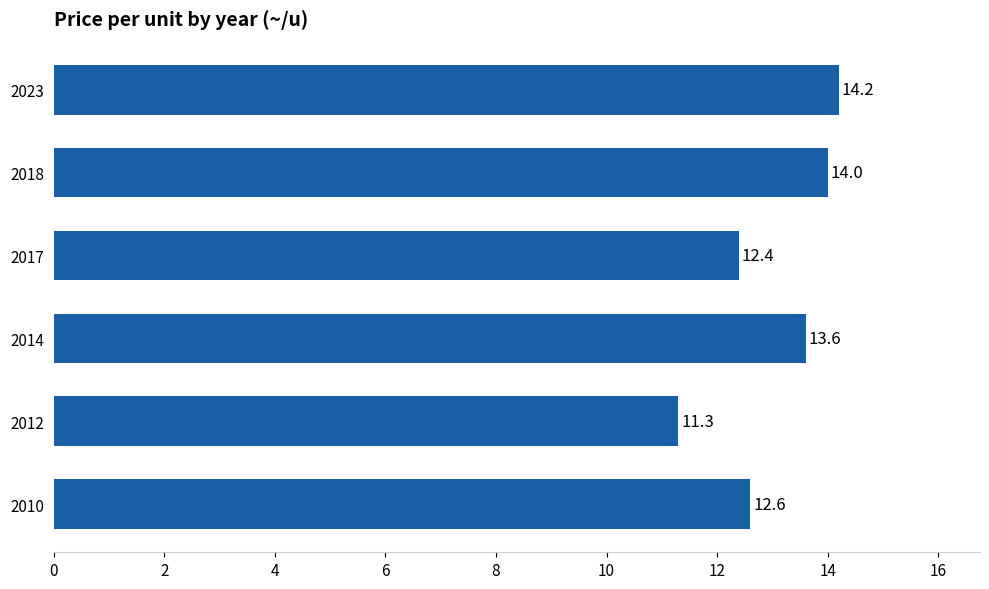

What is the minimum value shown in the chart?

11.3